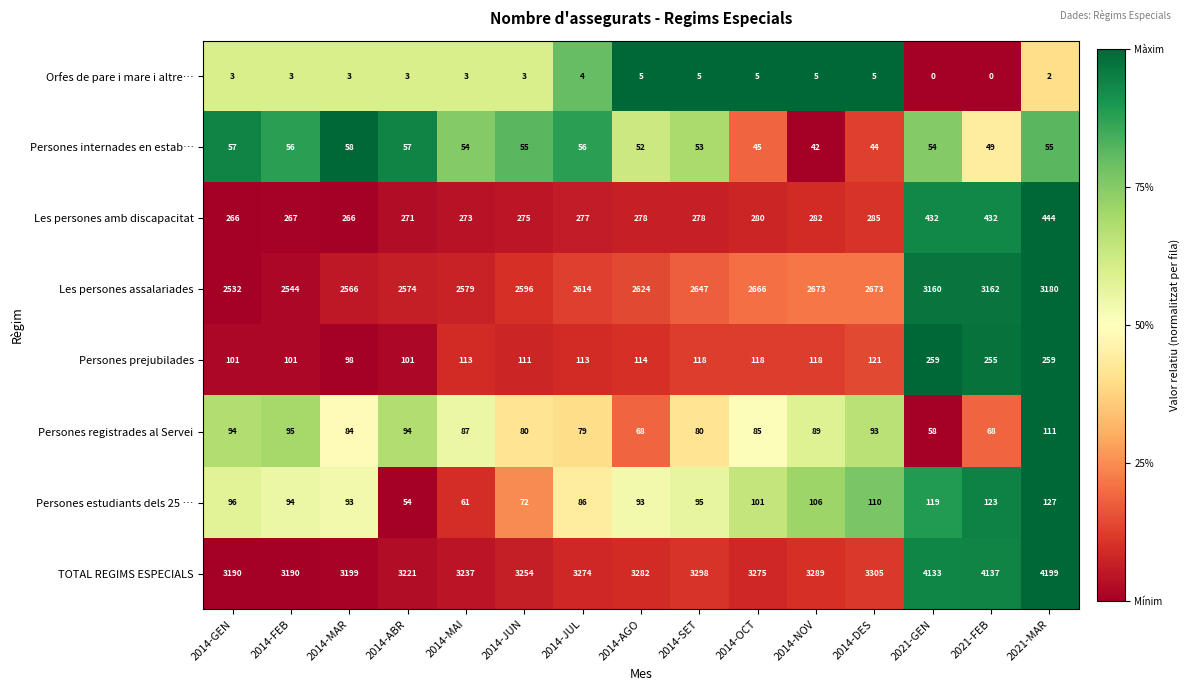

How many values in the Les persones amb discapacitat series are below 278?

7